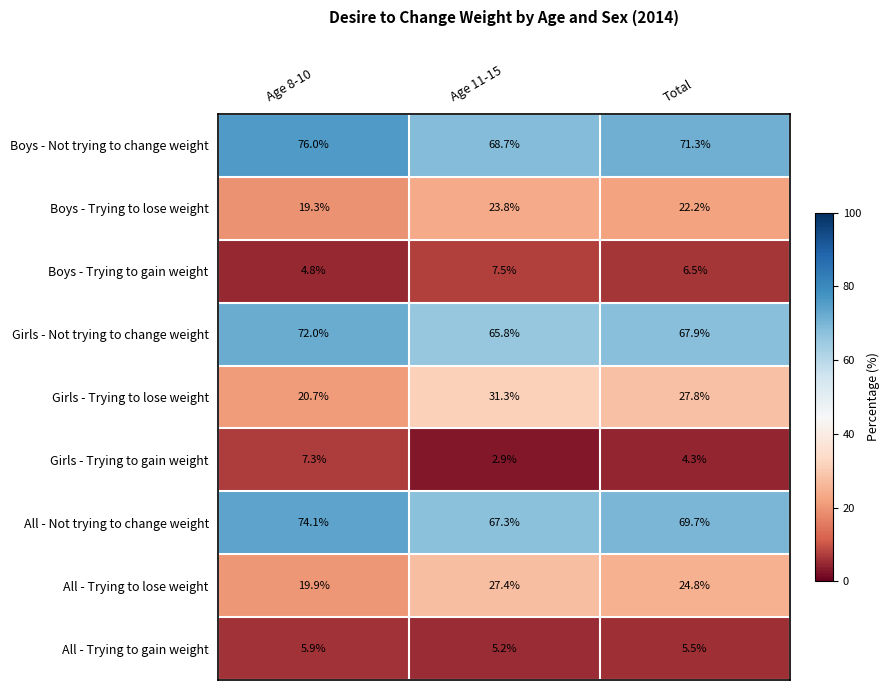

The value of All - Trying to lose weight at Total is 24.8. True or false?

True